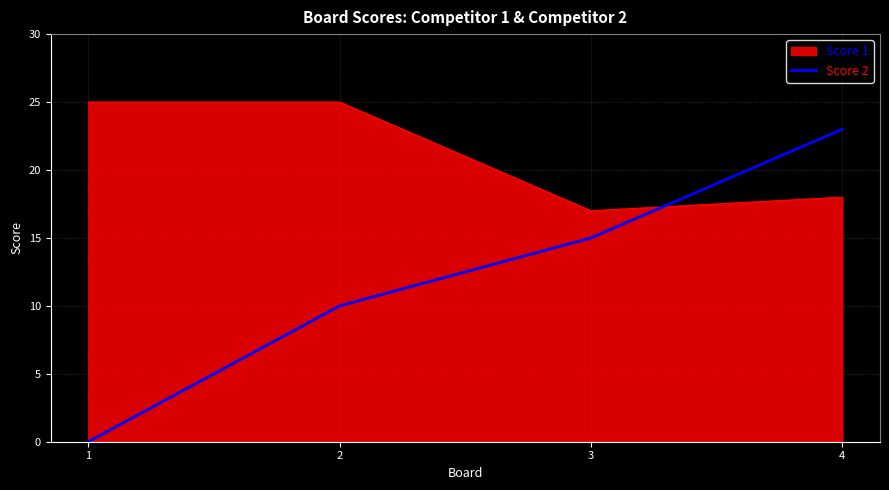

How many series are shown in this chart?

2